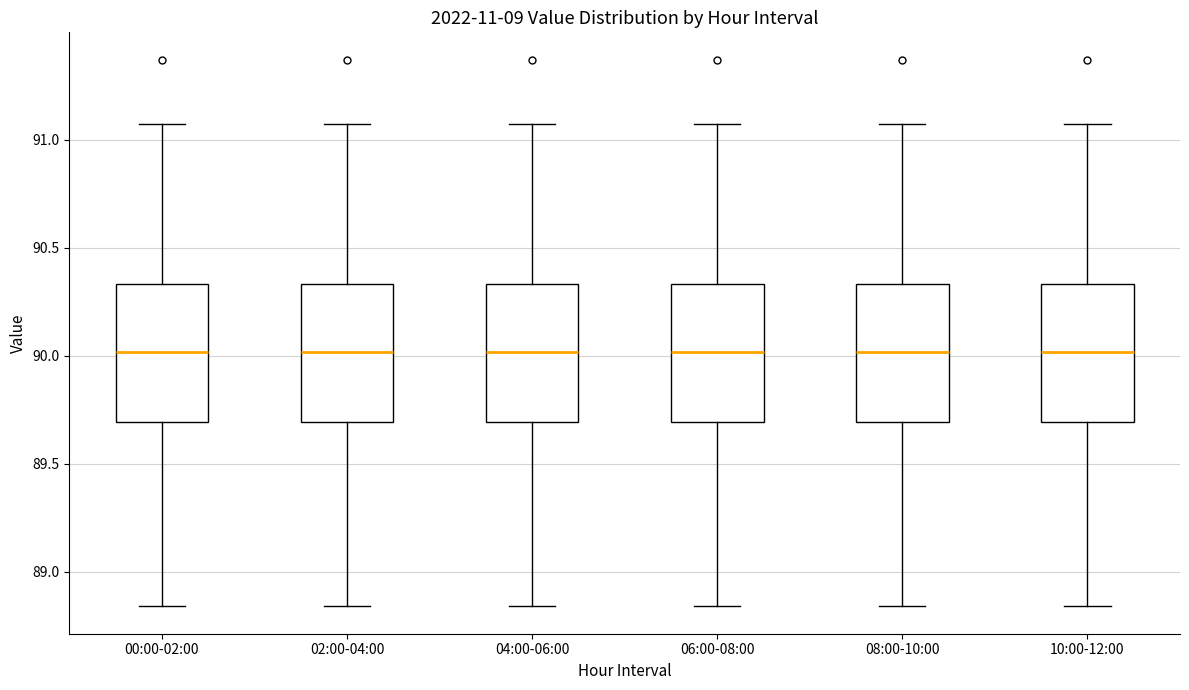

Reading left to right, read every box against the y-axis: the position of its median line, the range the box covers, and the ends of its whiskers. The values are not printed on the chart, so give them approximately, as read against the axis.

00:00-02:00: median 90.00, box 89.70 to 90.35, whiskers 88.85 to 91.05
02:00-04:00: median 90.00, box 89.70 to 90.35, whiskers 88.85 to 91.05
04:00-06:00: median 90.00, box 89.70 to 90.35, whiskers 88.85 to 91.05
06:00-08:00: median 90.00, box 89.70 to 90.35, whiskers 88.85 to 91.05
08:00-10:00: median 90.00, box 89.70 to 90.35, whiskers 88.85 to 91.05
10:00-12:00: median 90.00, box 89.70 to 90.35, whiskers 88.85 to 91.05